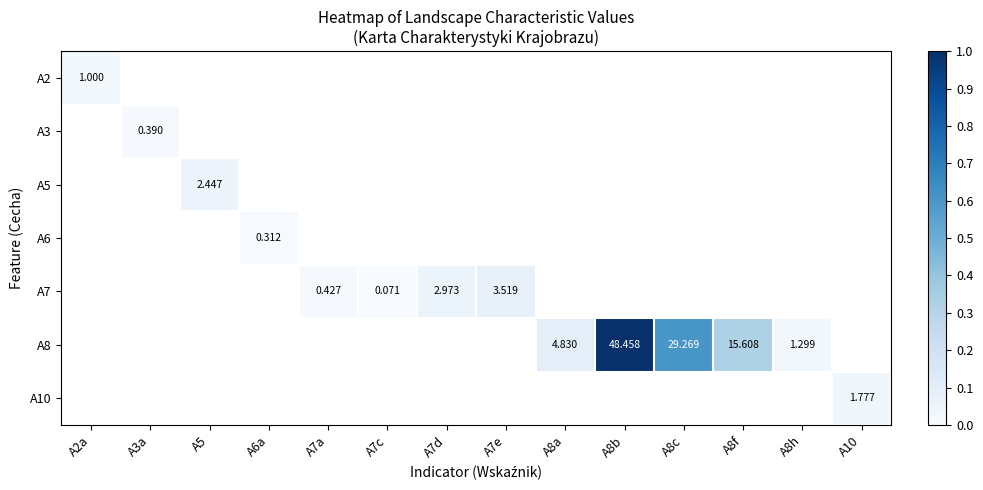

At how many categories does at least one series exceed 0?

14